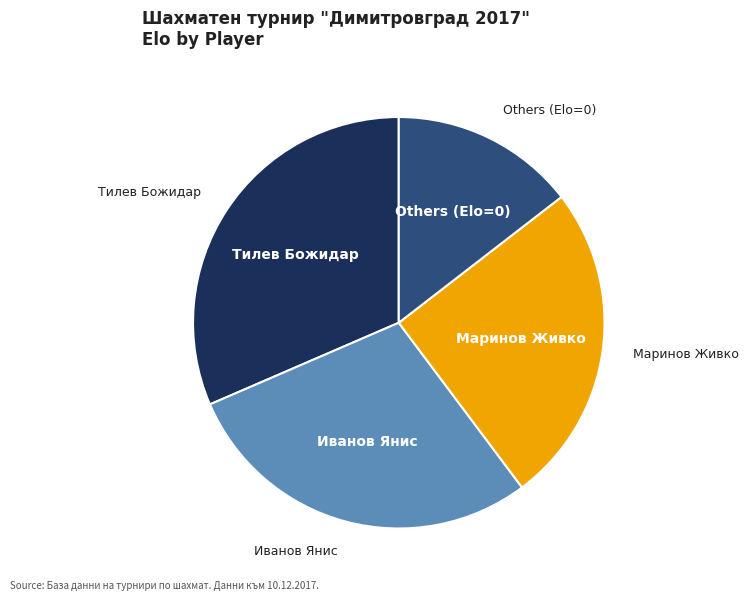

Does any single category account for the majority?

No